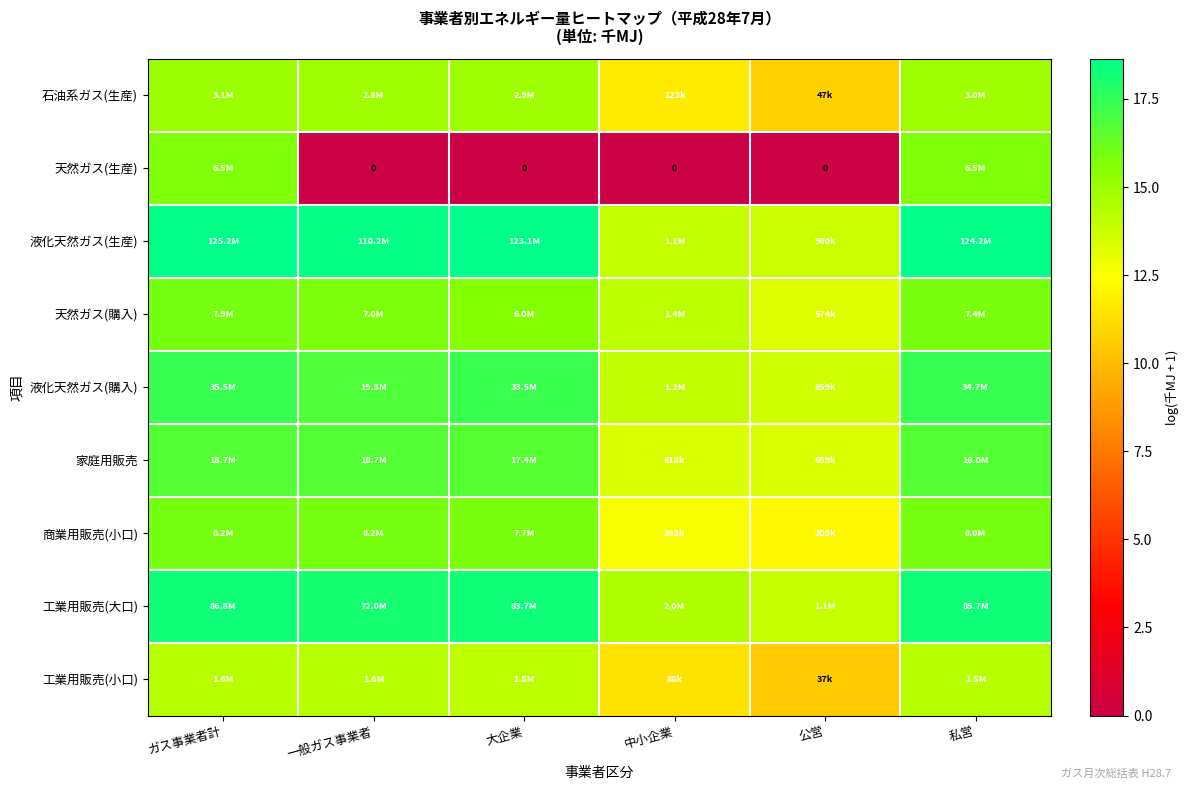

What is the greatest value displayed?

18.6